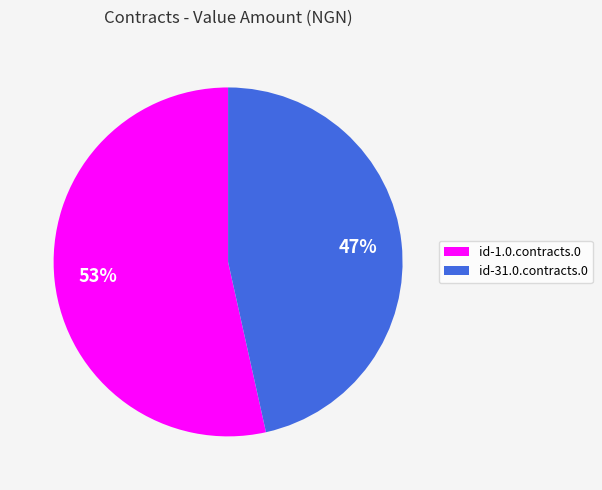

Which category has the biggest portion of the pie?

id-1.0.contracts.0